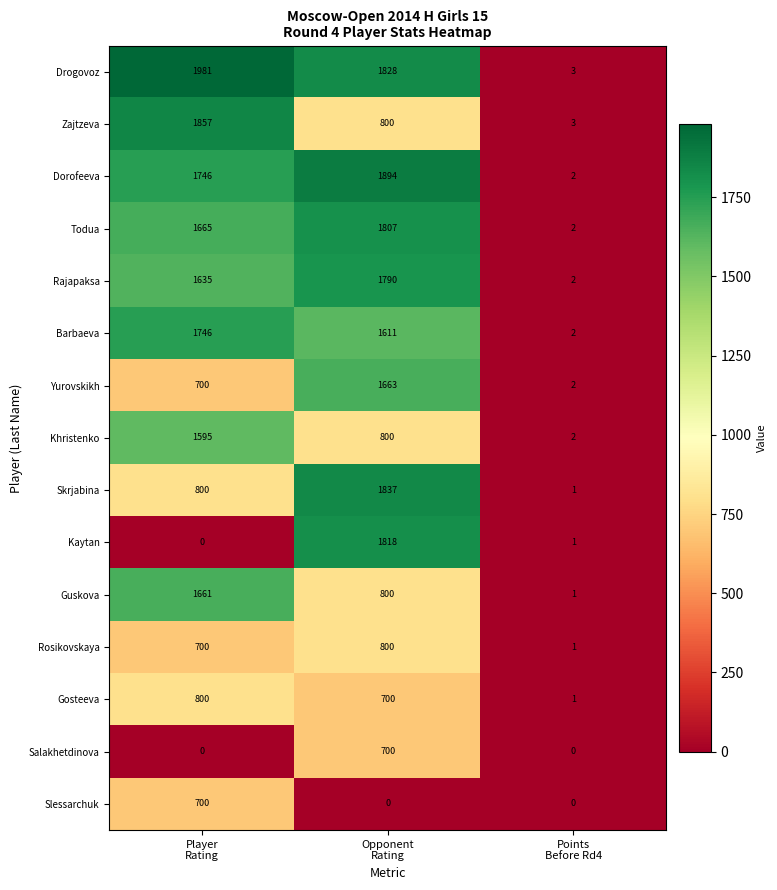

Between Player
Rating and Opponent
Rating, which series saw the biggest shift?

Kaytan